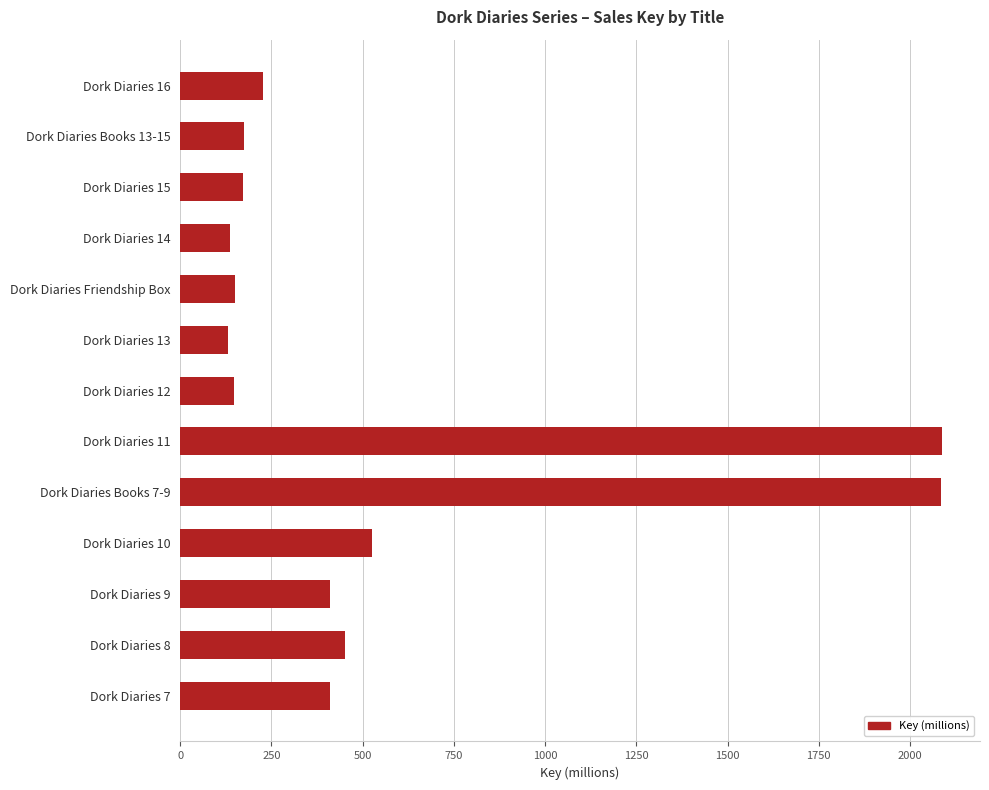

What is the average value?

546.8